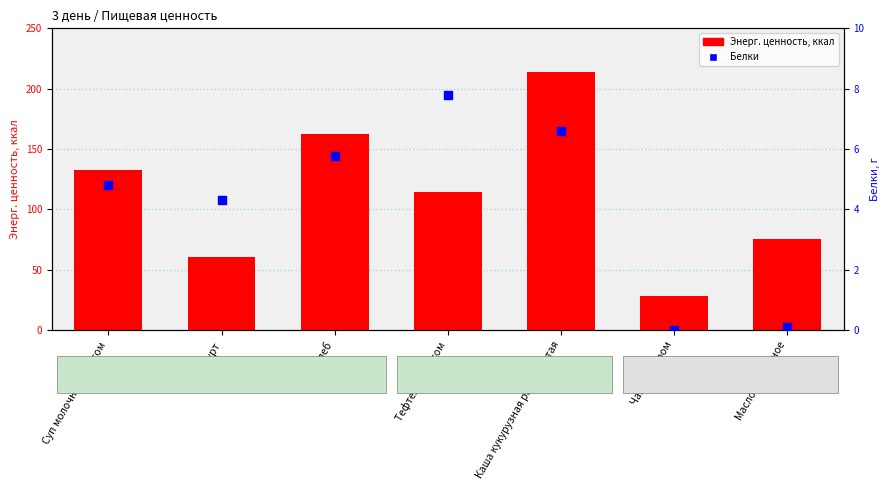

Which series has the largest total across all categories?

Энерг. ценность, ккал